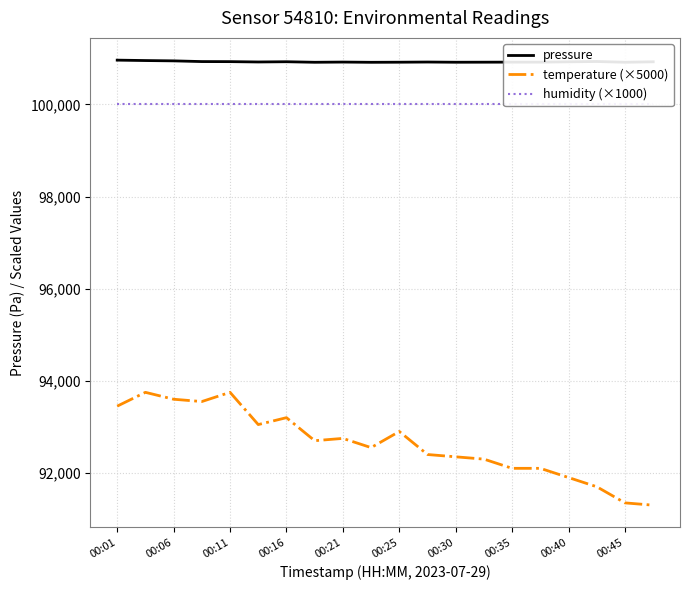

True or false: pressure and temperature (×5000) cross at least once.

False